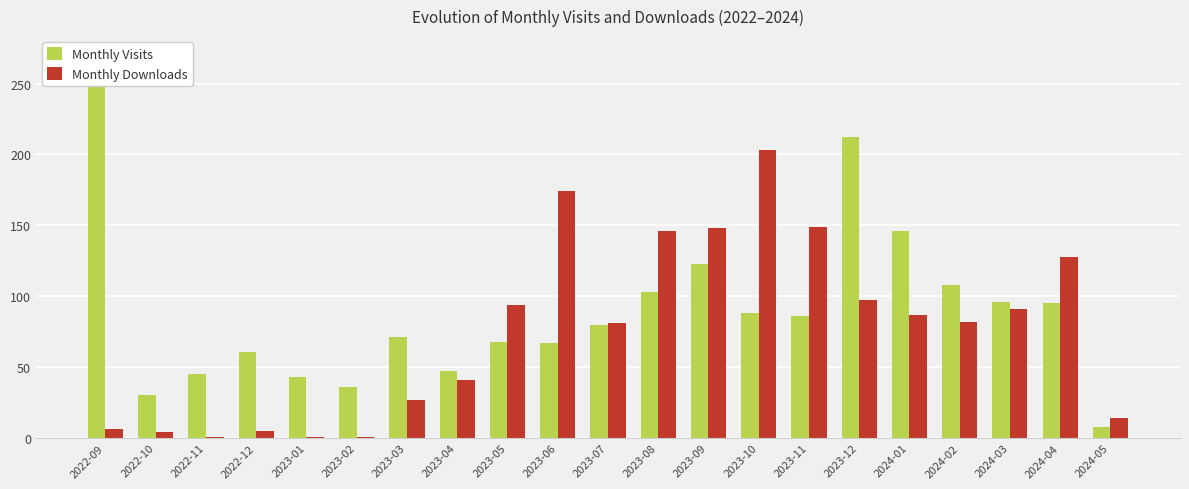

Which series has the largest total across all categories?

Monthly Visits